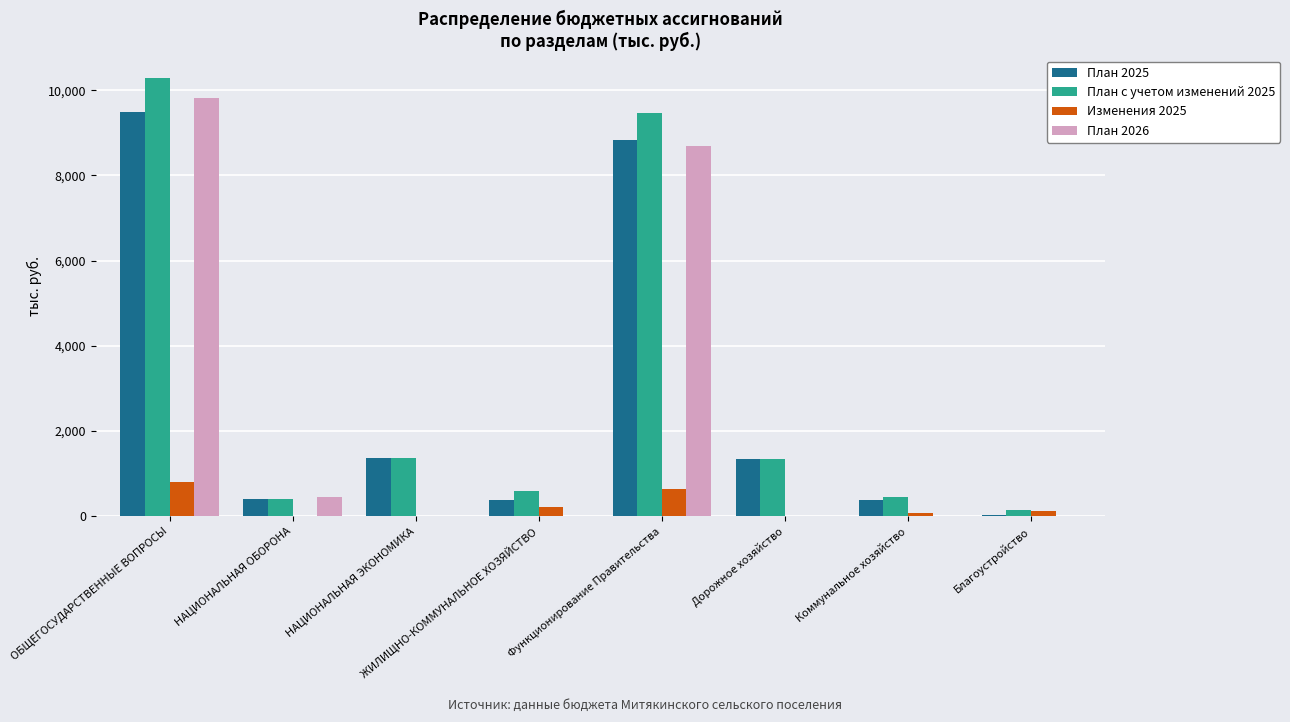

At which category is the sum across all series the highest?

ОБЩЕГОСУДАРСТВЕННЫЕ ВОПРОСЫ